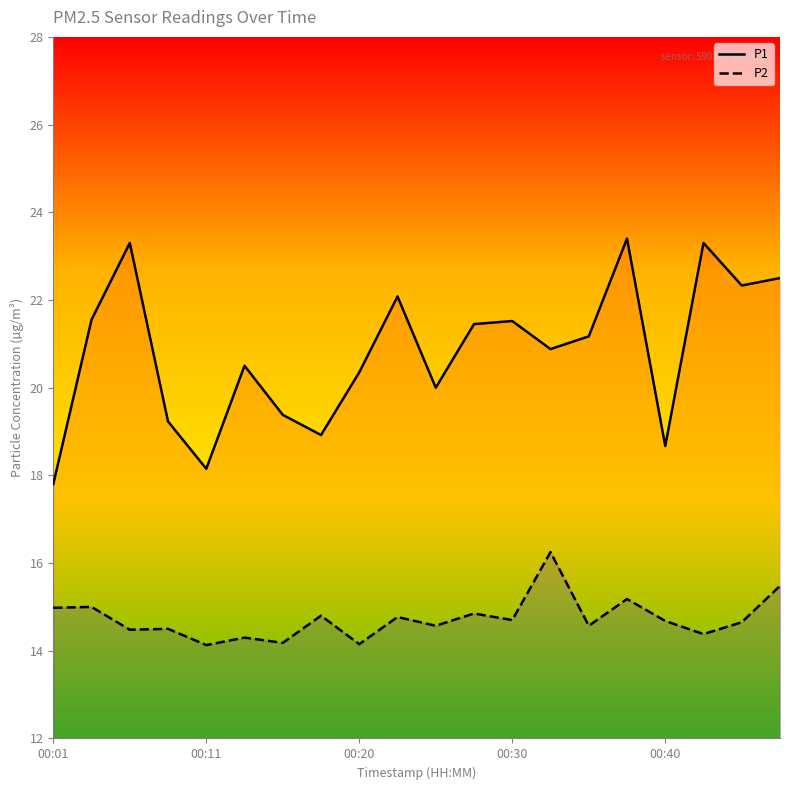

Reading right to left, extract all data points from this chart.

P1: 22.5	22.3	23.3	18.7	23.4	21.2	20.9	21.5	21.4	20.0	22.1	20.4	18.9	19.4	20.5	18.1	19.2	23.3	21.6	17.8
P2: 15.5	14.7	14.4	14.7	15.2	14.6	16.2	14.7	14.8	14.6	14.8	14.2	14.8	14.2	14.3	14.1	14.5	14.5	15.0	15.0